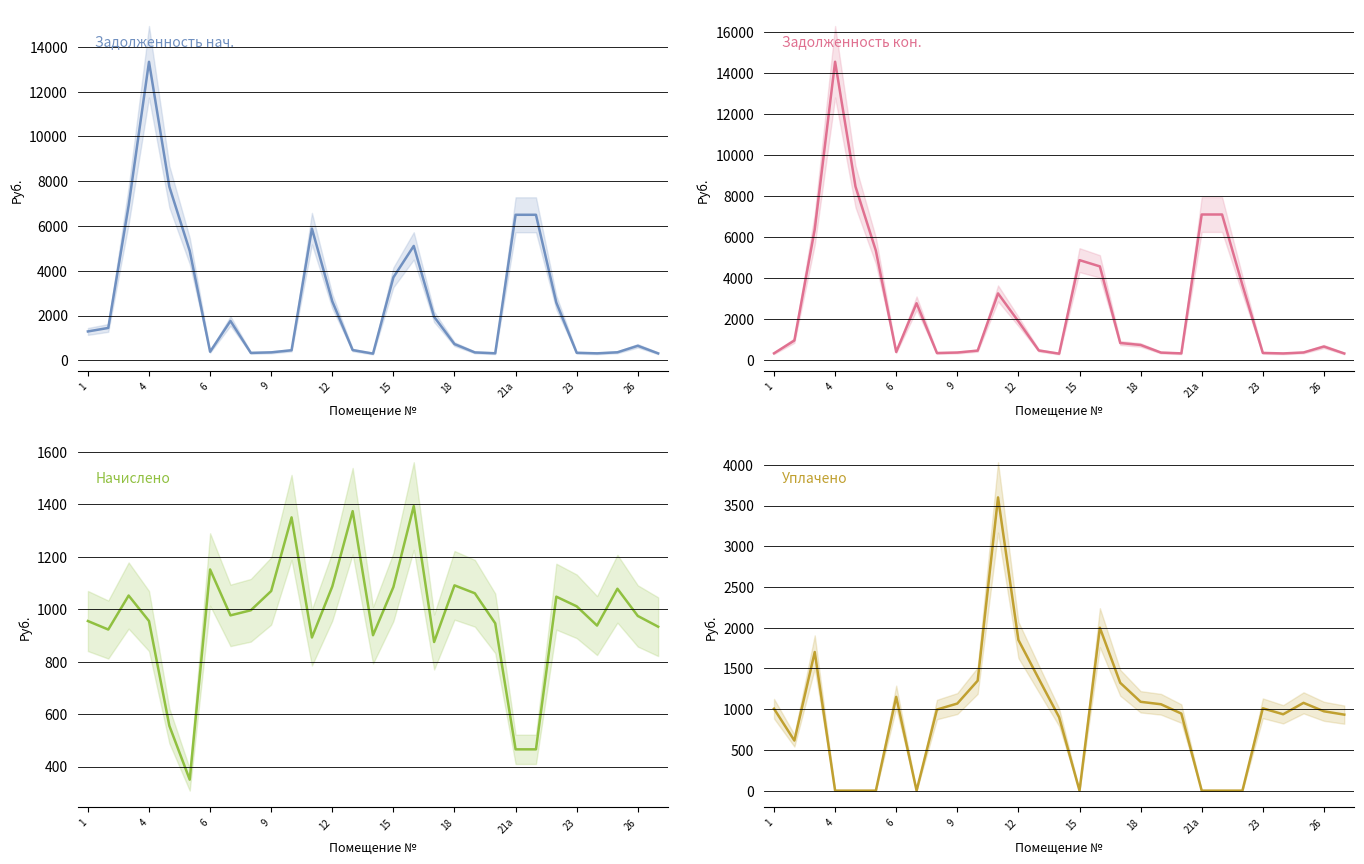

What is the sum of the задолженность (нач) values at 23 and 13?

789.8